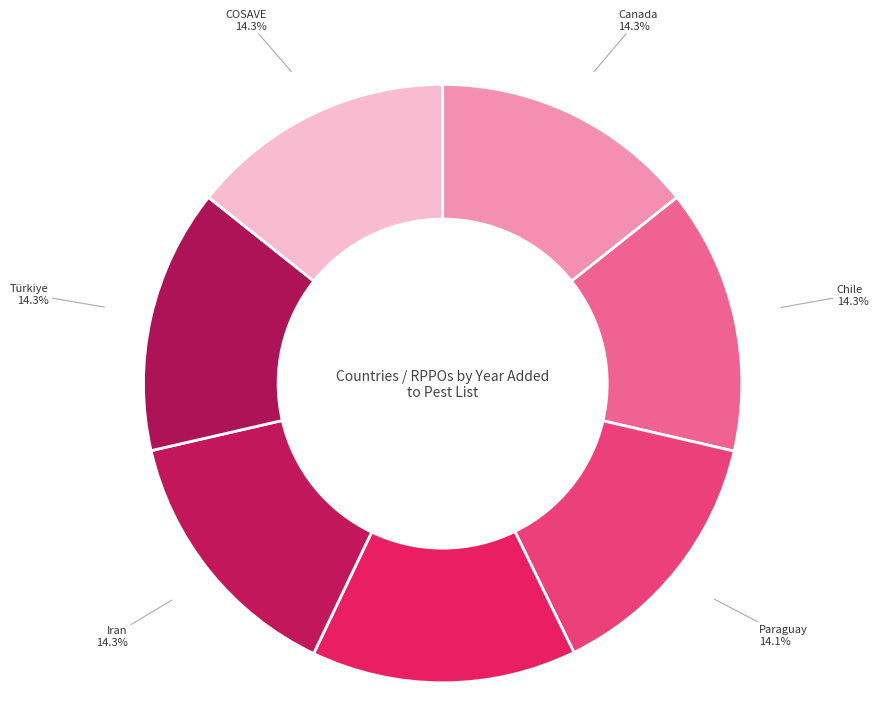

Approximately how many times larger is the value at COSAVE compared to China?

1.0